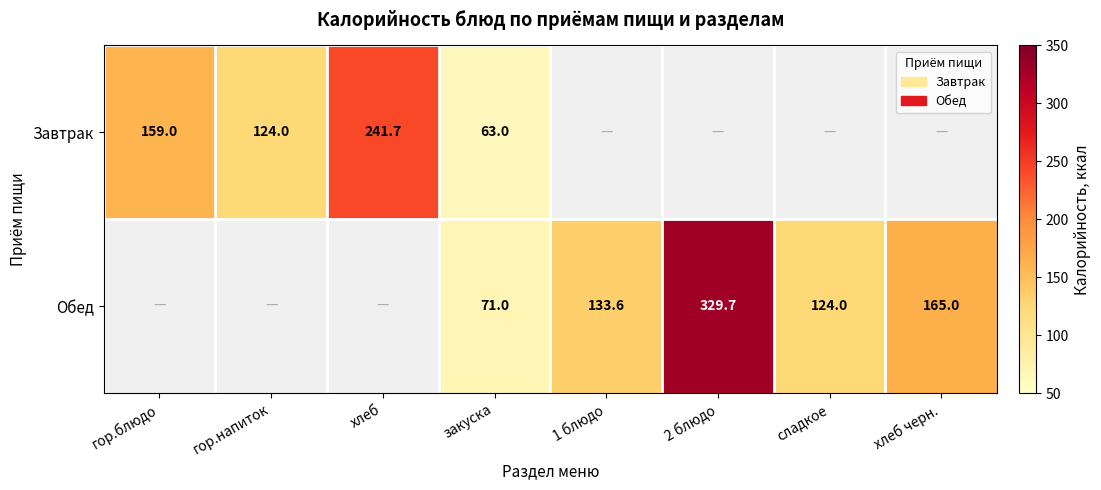

What is the difference between the Обед values at 2 блюдо and закуска?

258.7